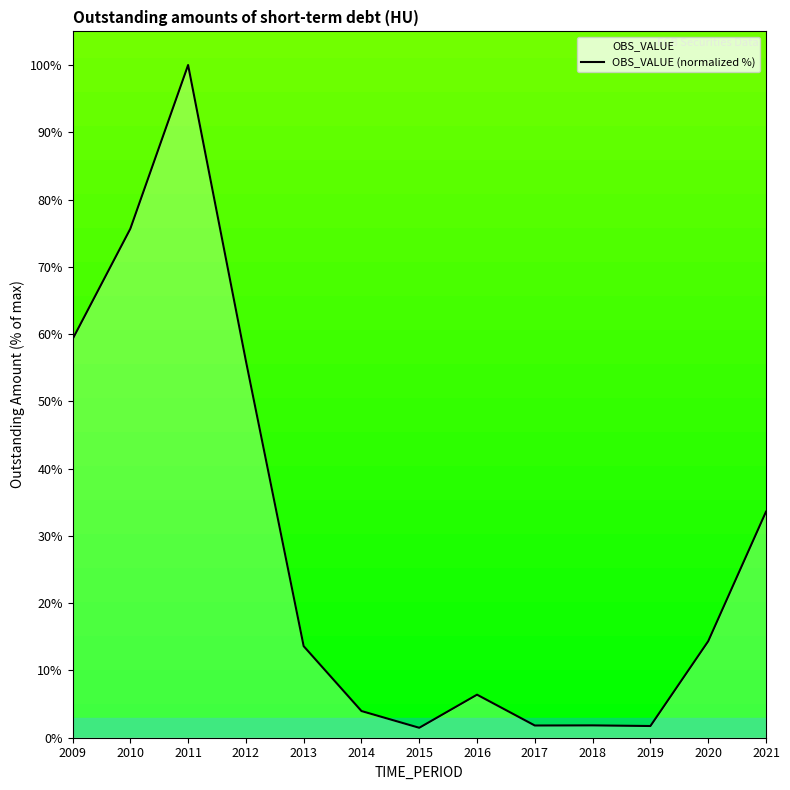

At which category does the chart reach its minimum across all series?

2015